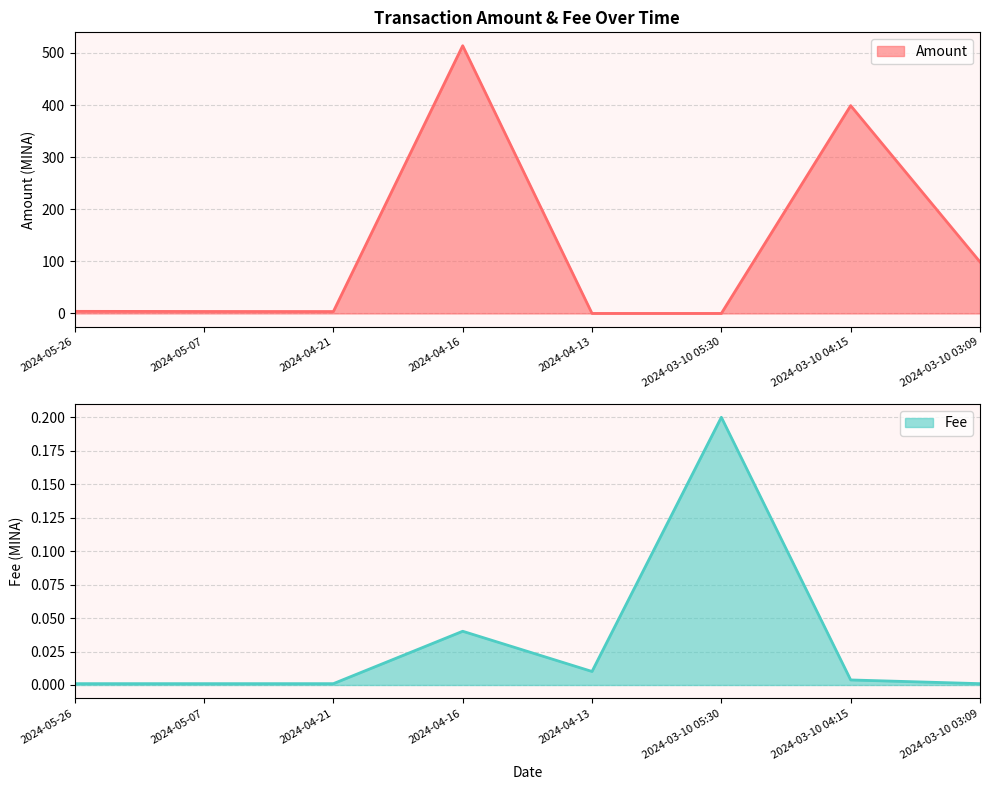

How many values in Amount are above zero?

6